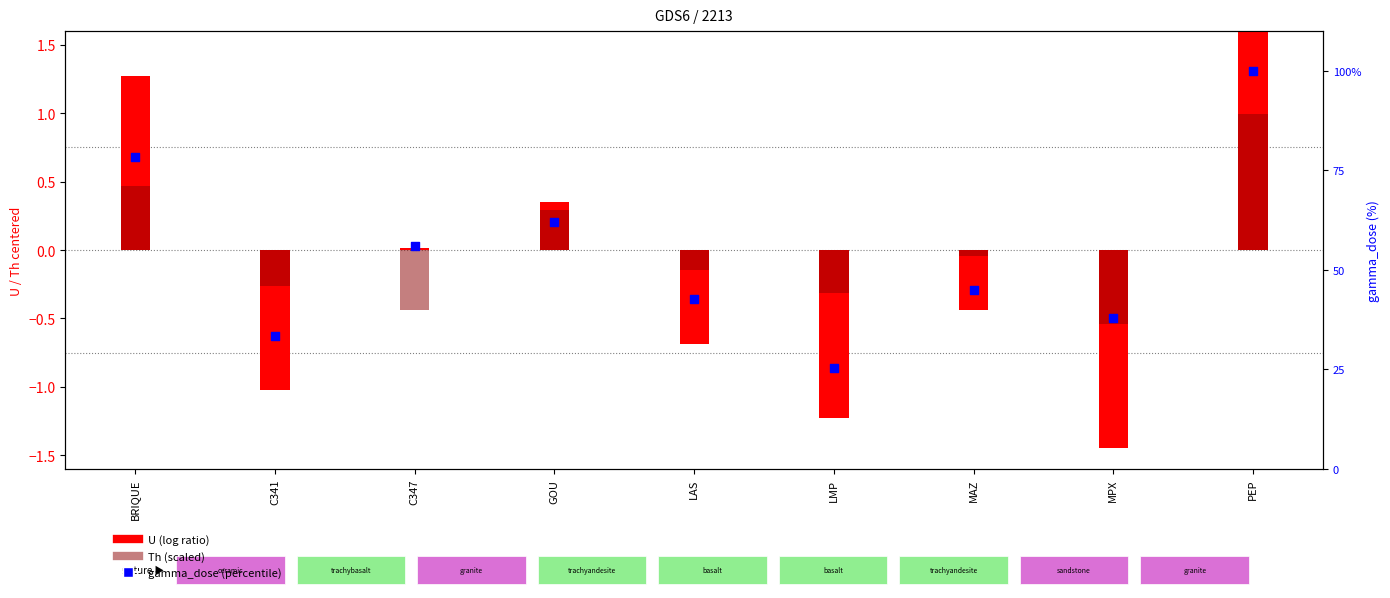

What is the total value across all series at C347?

55.7